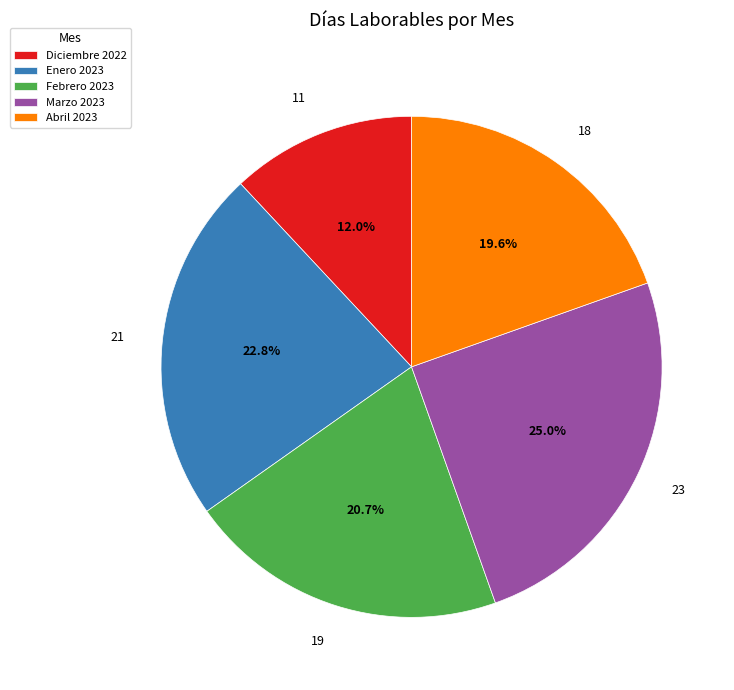

To the nearest percent, what is the difference between the Diciembre 2022 and Marzo 2023 slice percentages?

13%